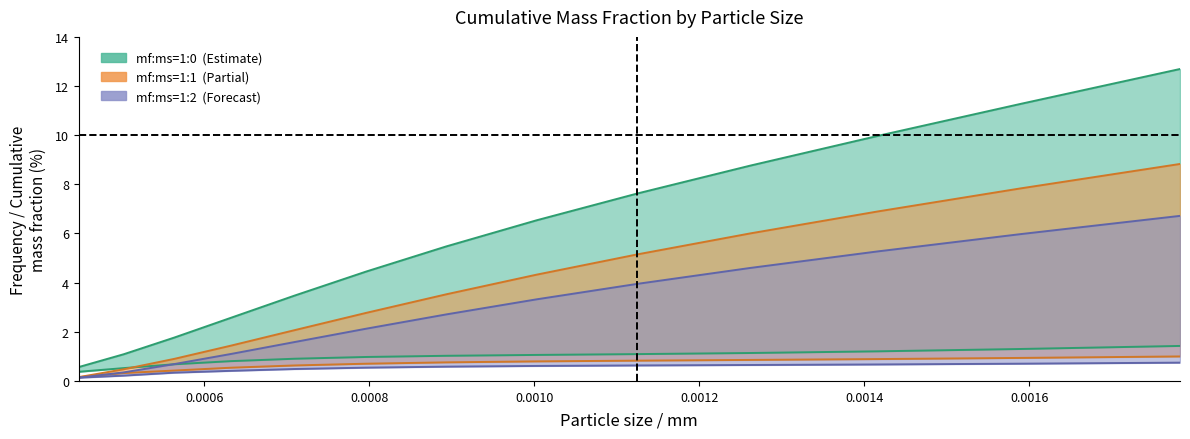

True or false: mf:ms=1:0_cum and mf:ms=1:1_cum intersect in this chart.

False